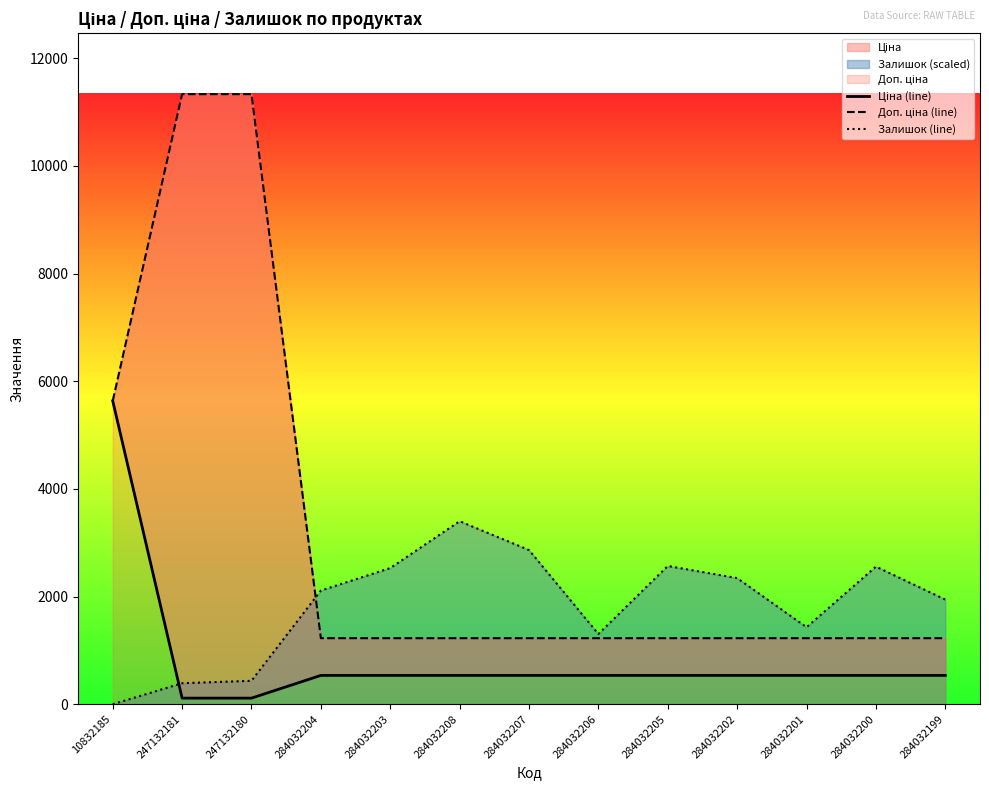

True or false: Залишок (line) has more than 1 points higher than both neighbors.

True